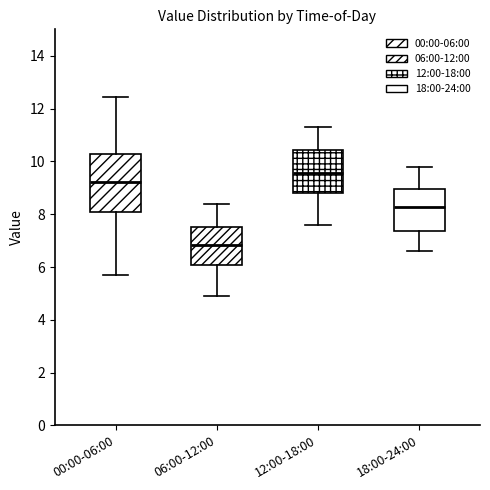

Which box has the lowest median line?

06:00-12:00